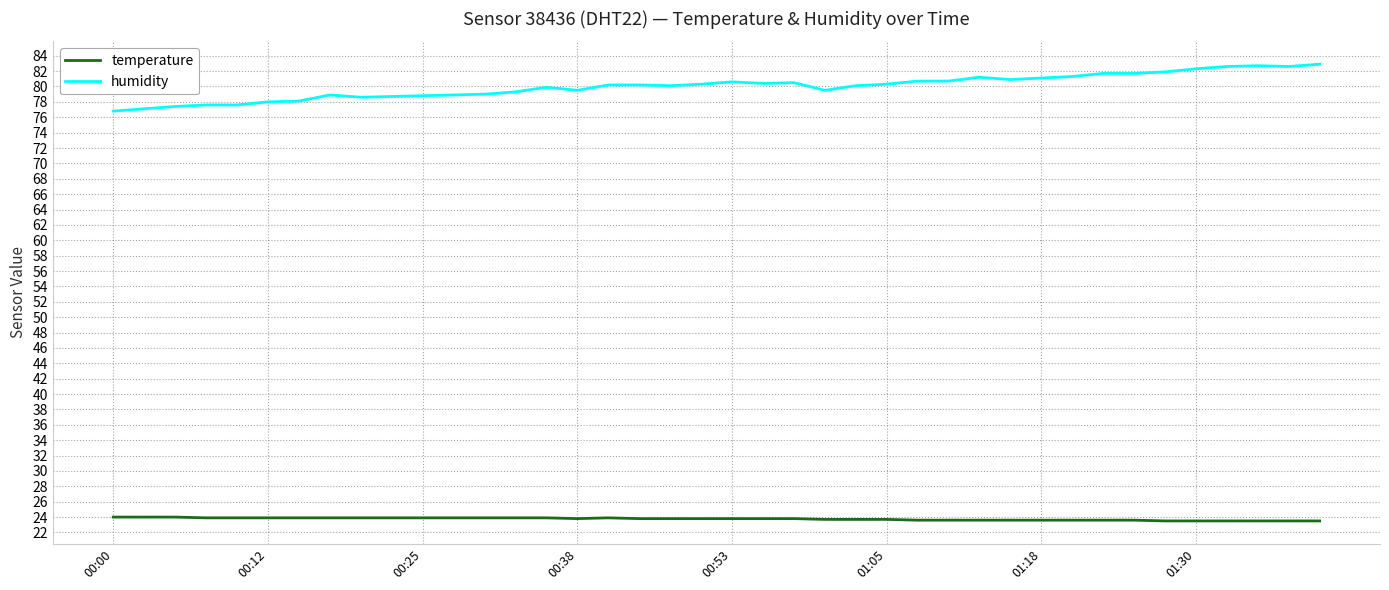

What is the maximum value for humidity?

82.9